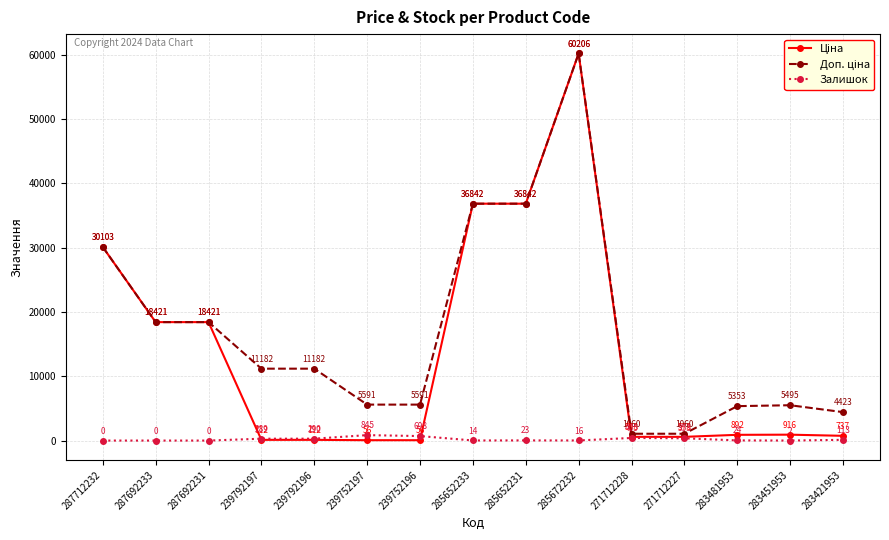

What position from the left is 287692231?

3